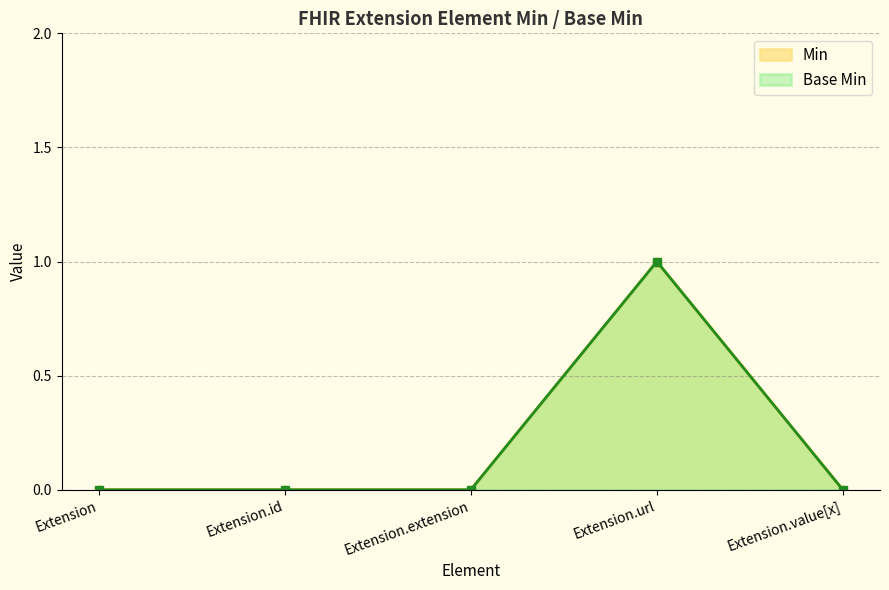

Which category has the highest value across all series?

Extension.url